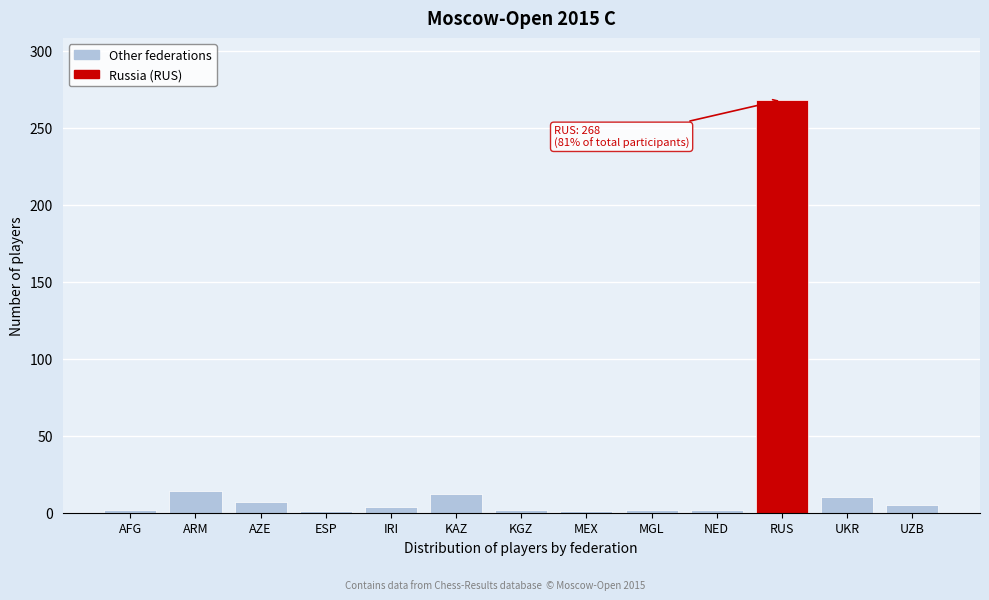

What is the sum of all values?

330